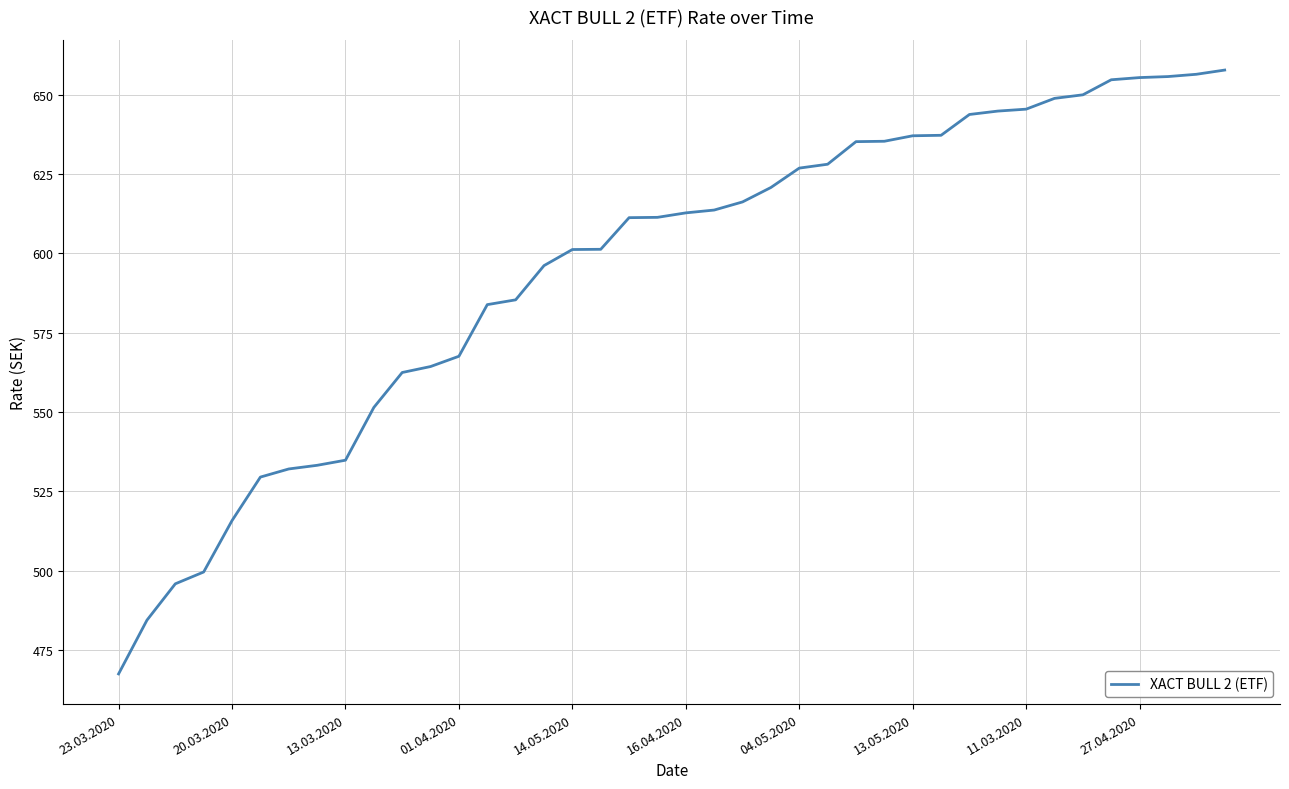

Does the chart have visible grid lines?

Yes